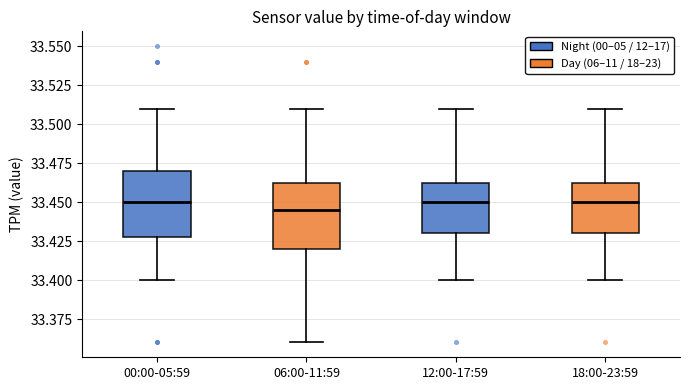

Where does the upper whisker of the box for 06:00-11:59 end on the y-axis? The values are not printed on the chart, so give them approximately, as read against the axis.

33.510